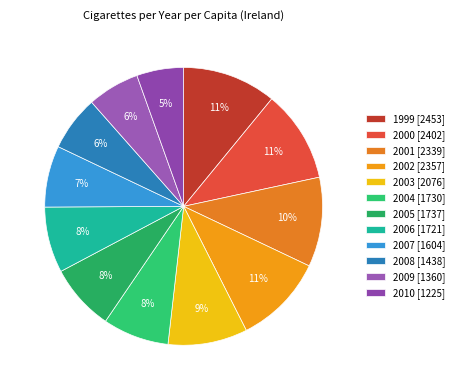

Combined, do 1999 and 2003 account for over 50%?

No